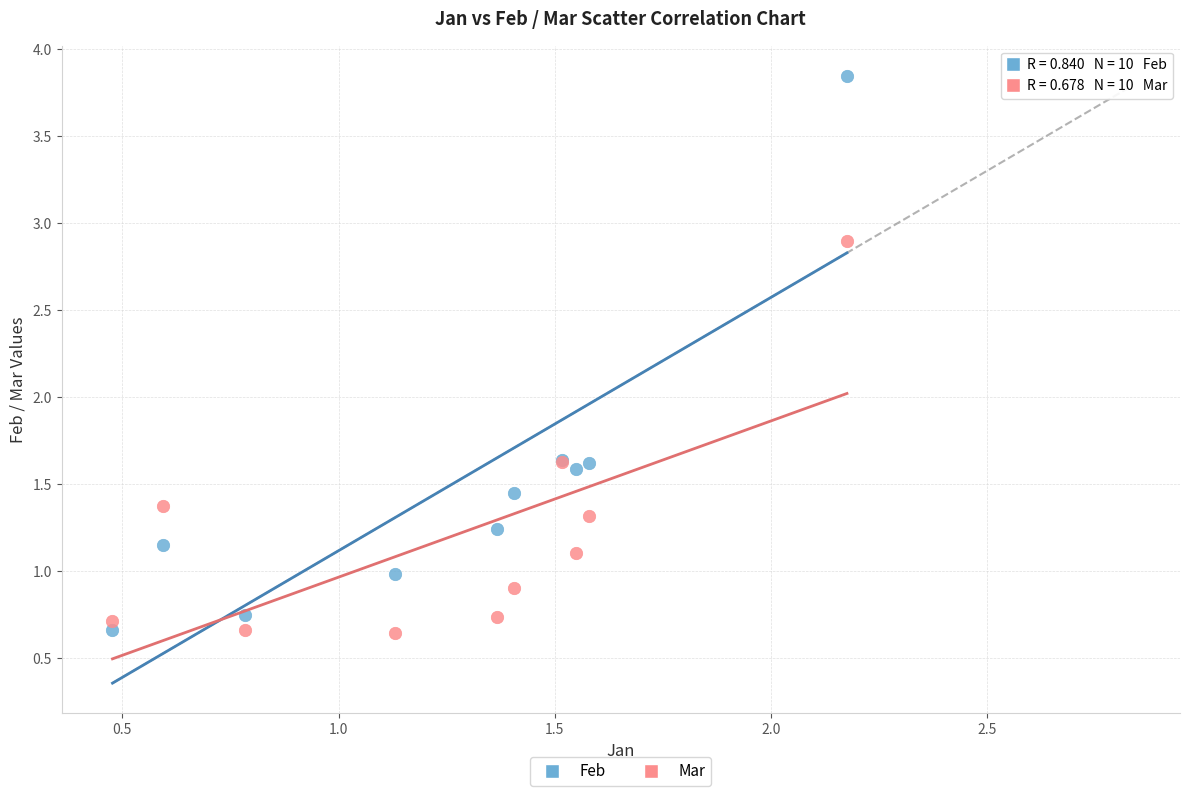

What are all the series names shown in the legend?

Feb, Mar